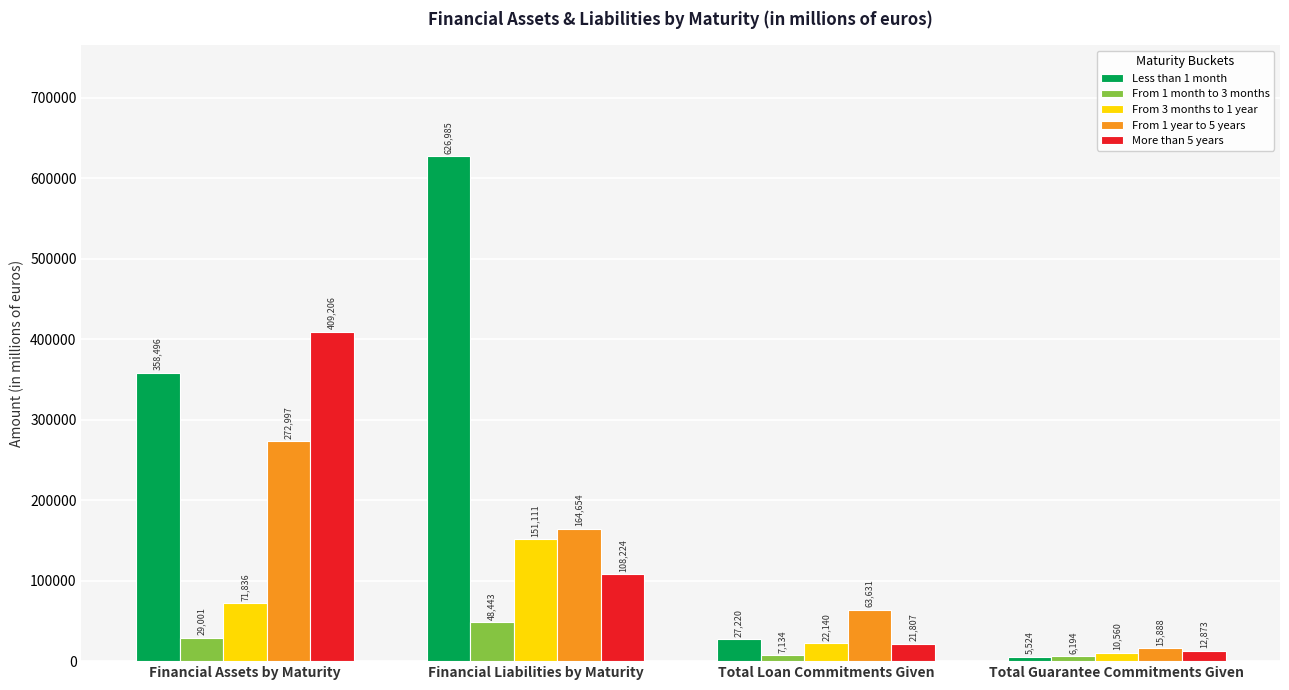

True or false: From 3 months to 1 year has a value of 22140 at Total Loan Commitments Given.

True